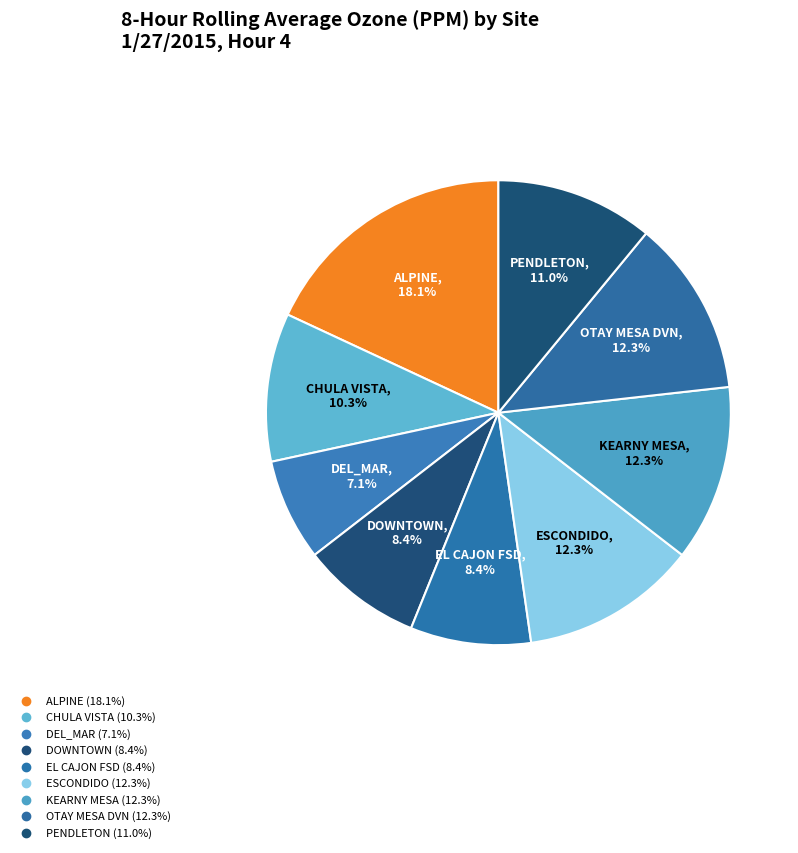

Count the number of slices in the pie.

9